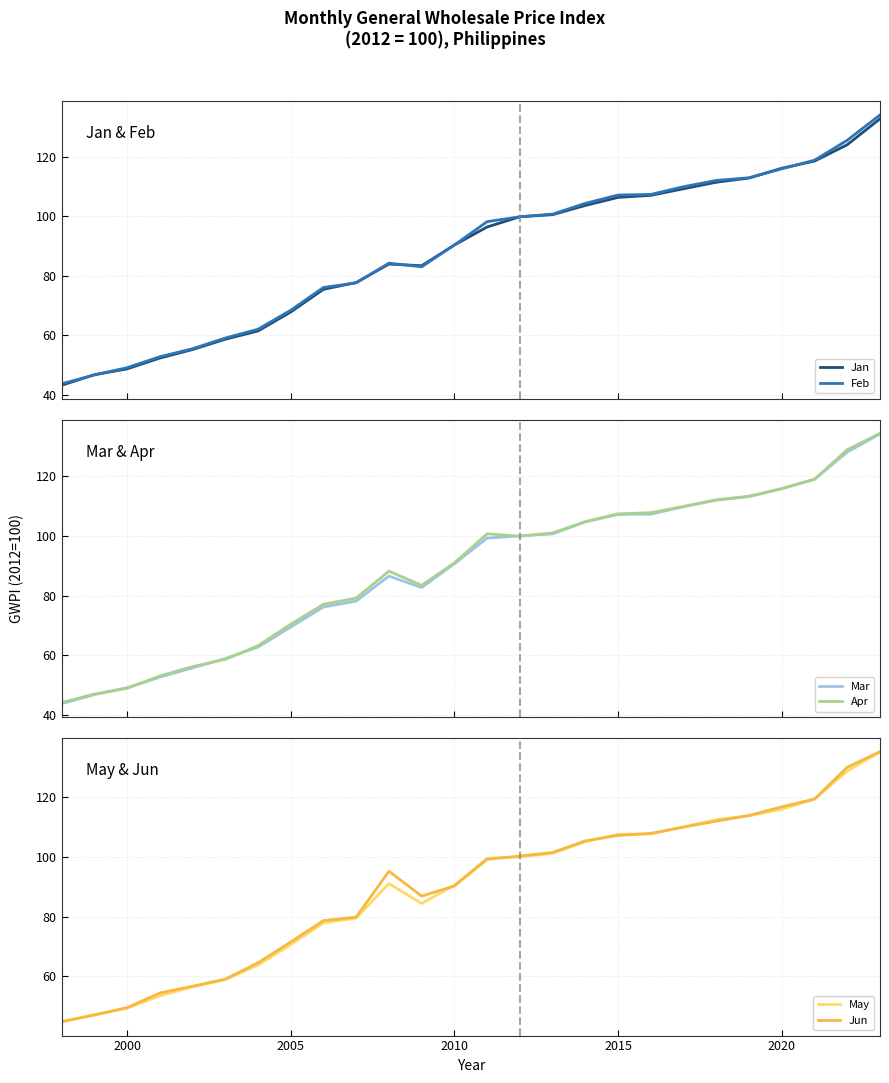

What is the minimum value shown in the chart?

43.2